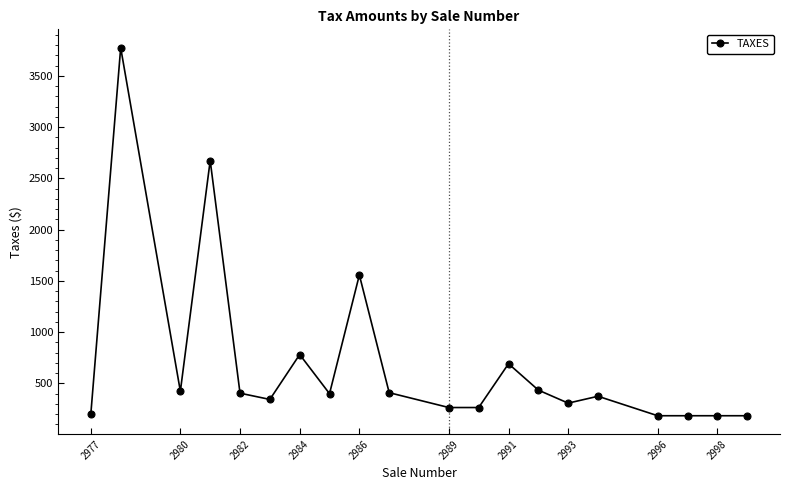

What is the value of the 1st point from the left?

204.7